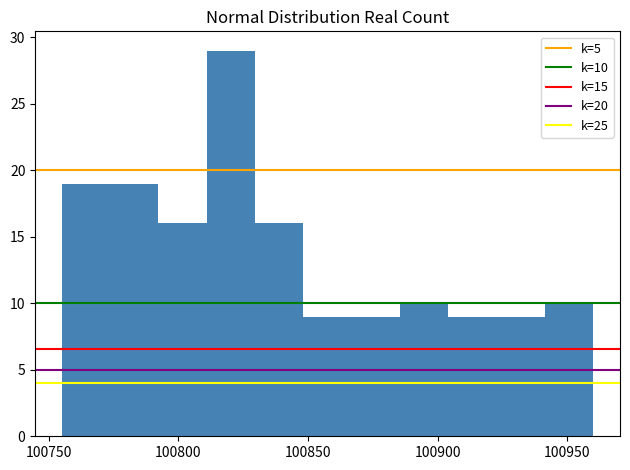

Around what value on the x-axis is the tallest bar? Give the approximate position of its centre, as read against the axis.

100820